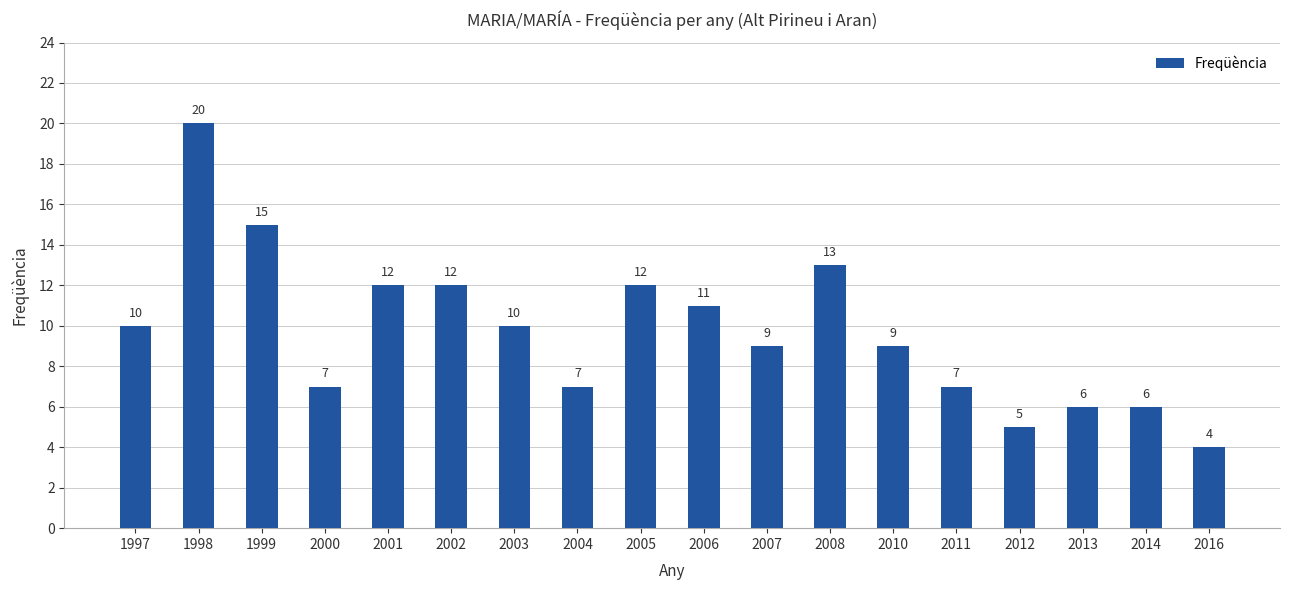

What value does the data have at 2004?

7